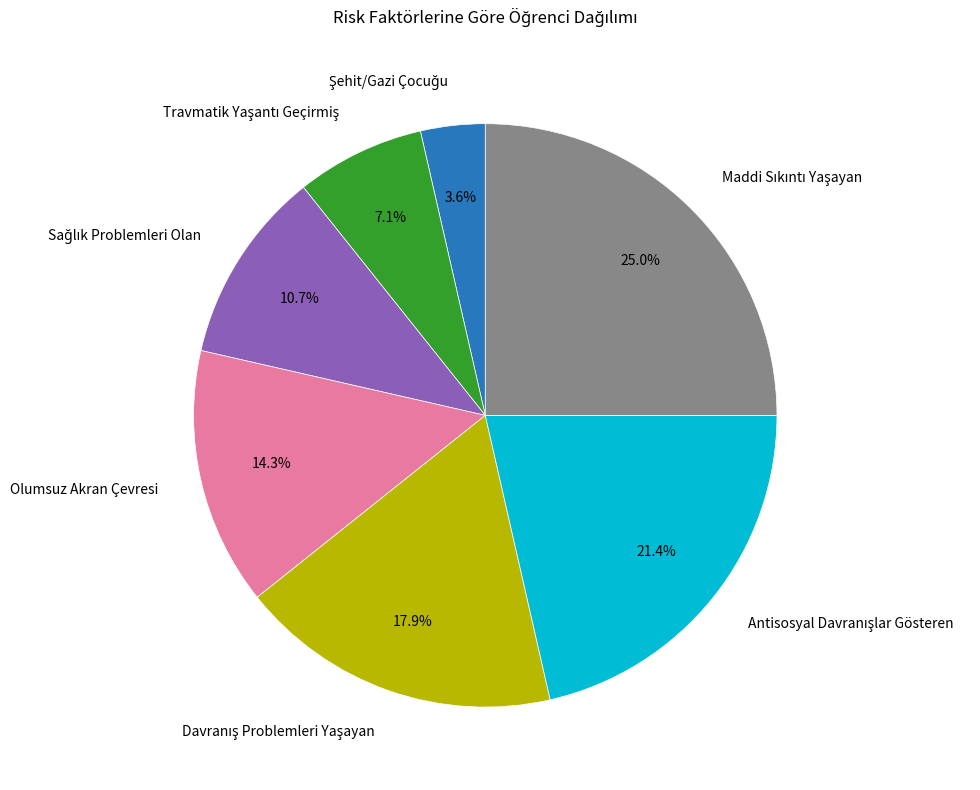

Is there any slice that represents more than half of the pie?

No